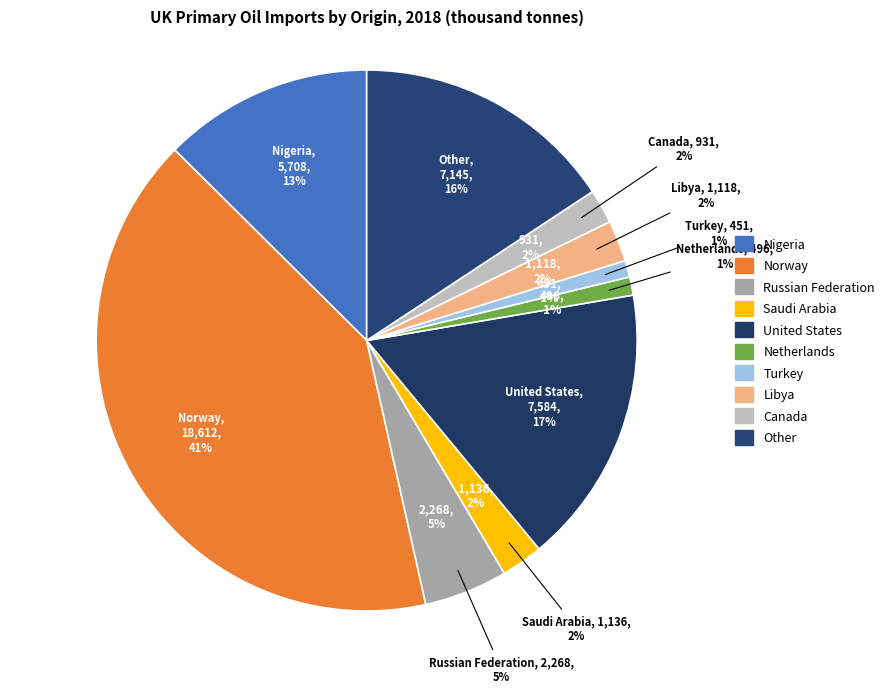

Which has a higher value, Netherlands or Russian Federation?

Russian Federation